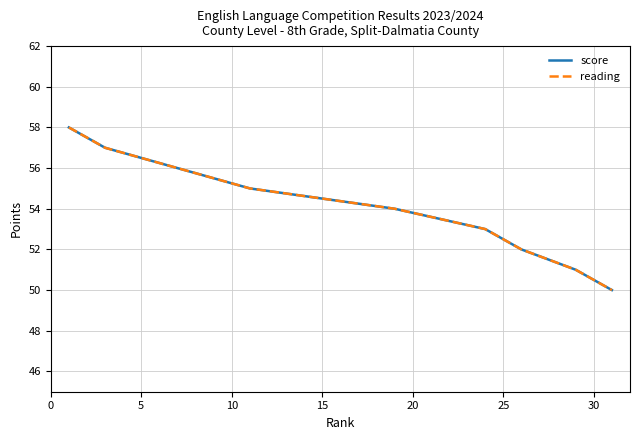

True or false: score and reading intersect in this chart.

False